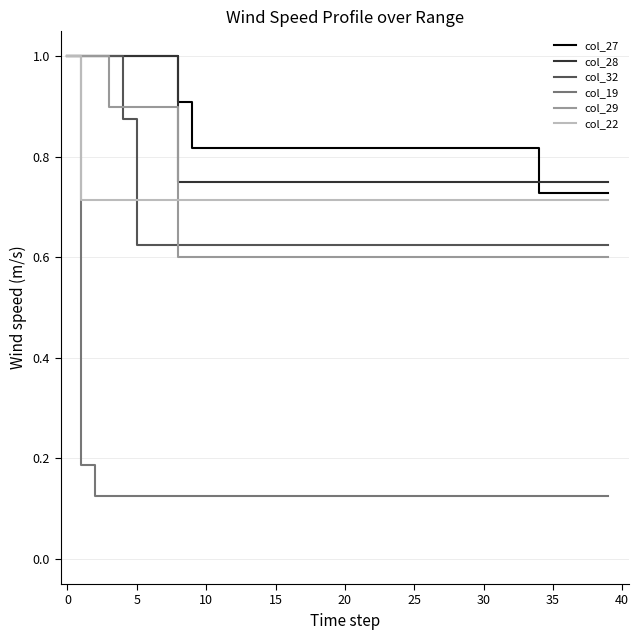

What is the highest value of the col_19 series?

1.0